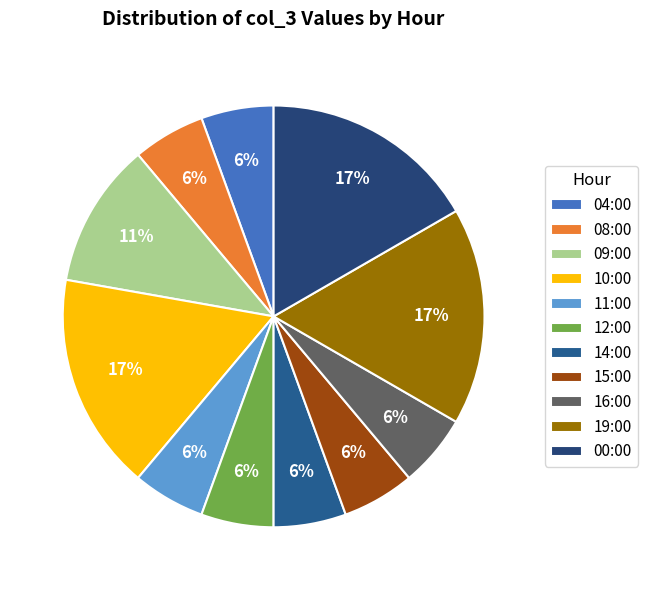

True or false: 08:00 accounts for 6% of the total.

True